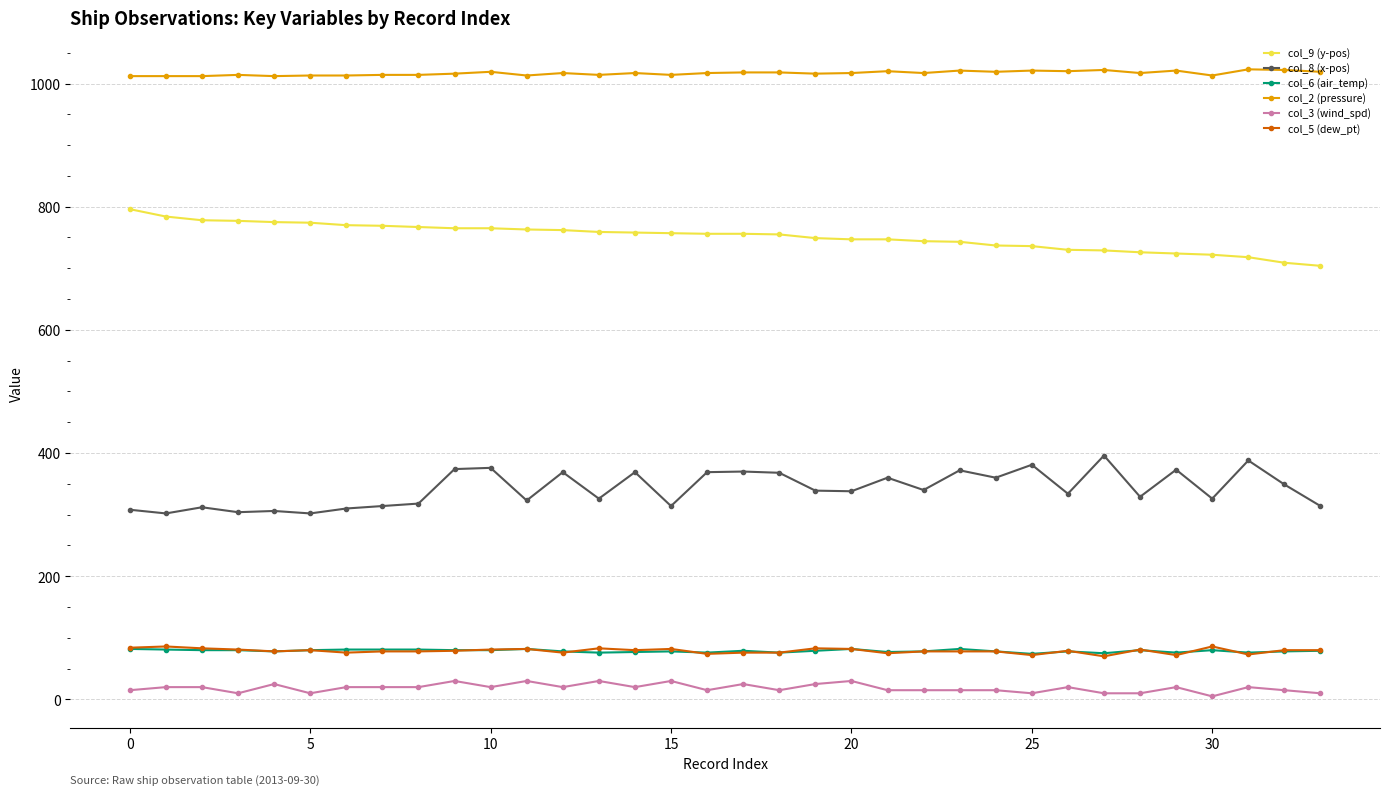

True or false: col_3 (wind_spd) and col_8 (x-pos) intersect in this chart.

False